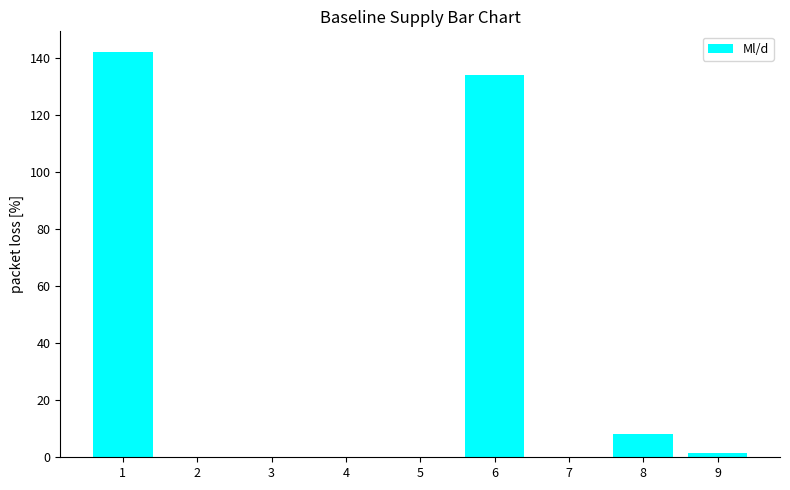

Read the value at 8.

8.2